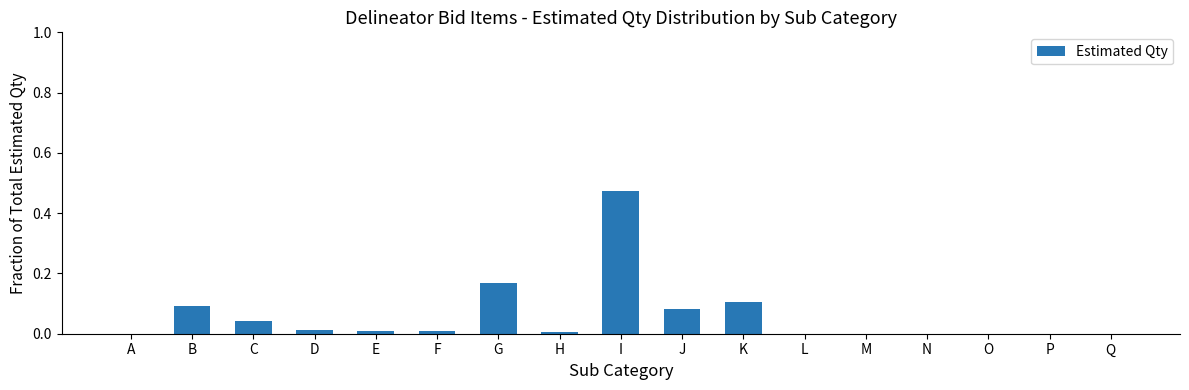

What is the change in value from I to P?

-0.5